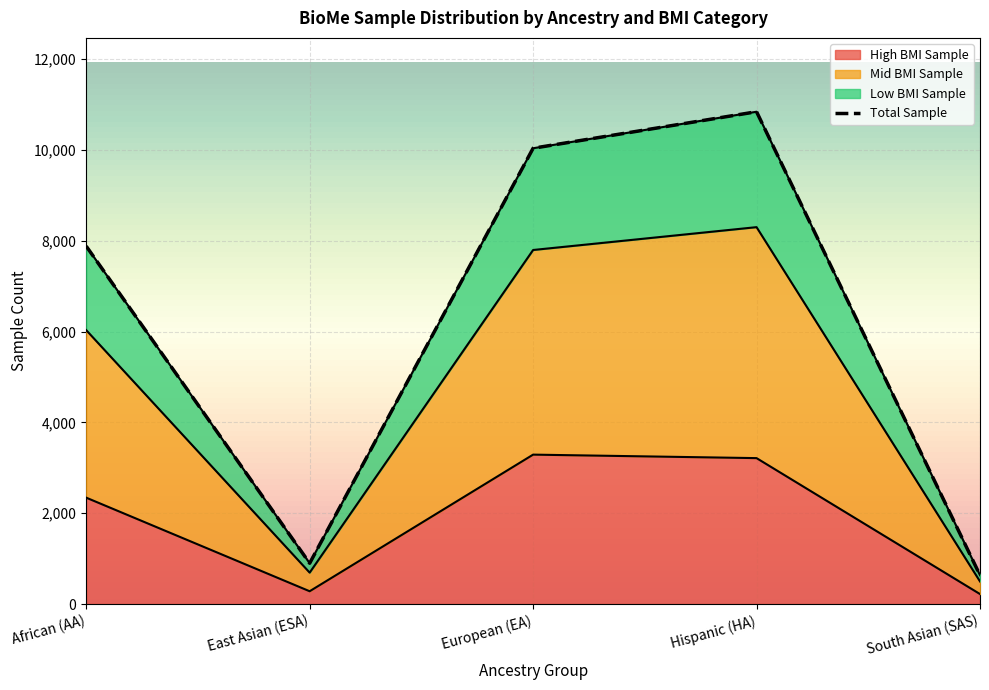

Is it true that High BMI Sample equals 2343 at African (AA)?

True